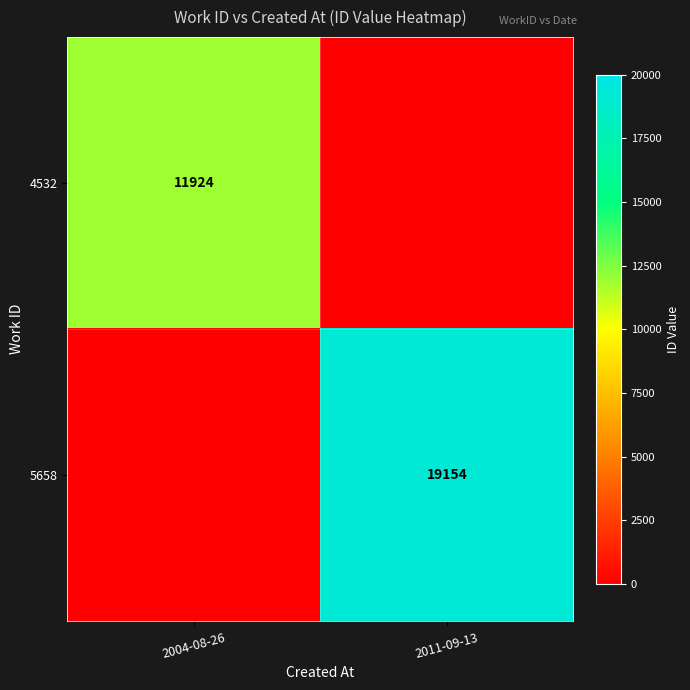

The 4532 series shows 18907 at 2004-08-26. True or false?

False